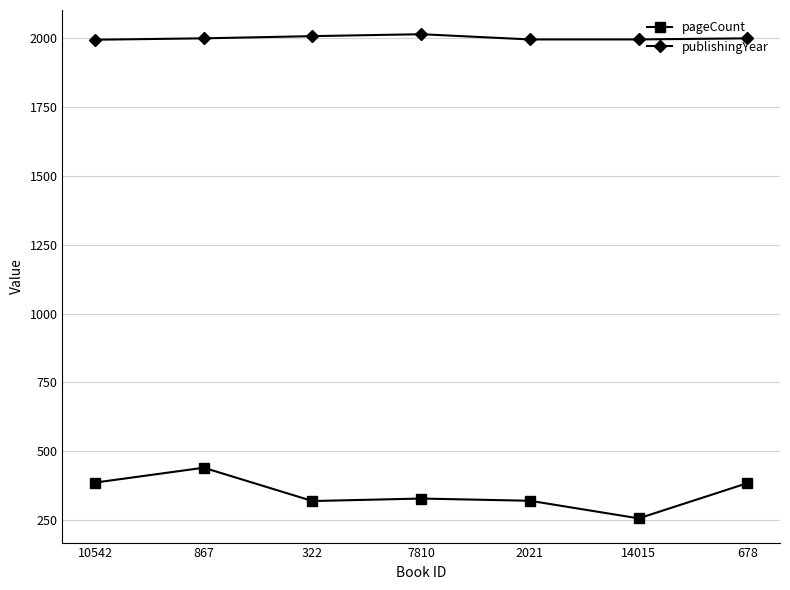

Is the value of publishingYear at 14015 greater than the value of pageCount at 867?

Yes